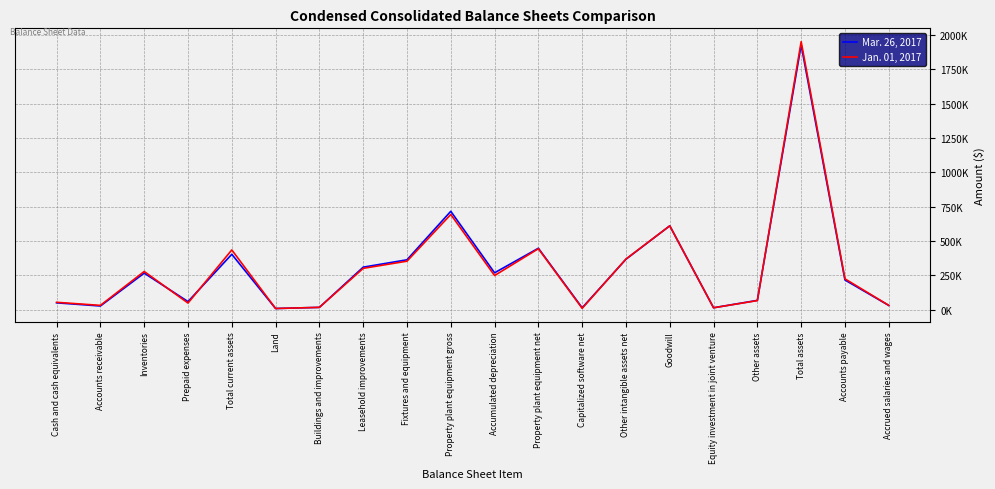

What is the maximum value shown in the chart?

1952419